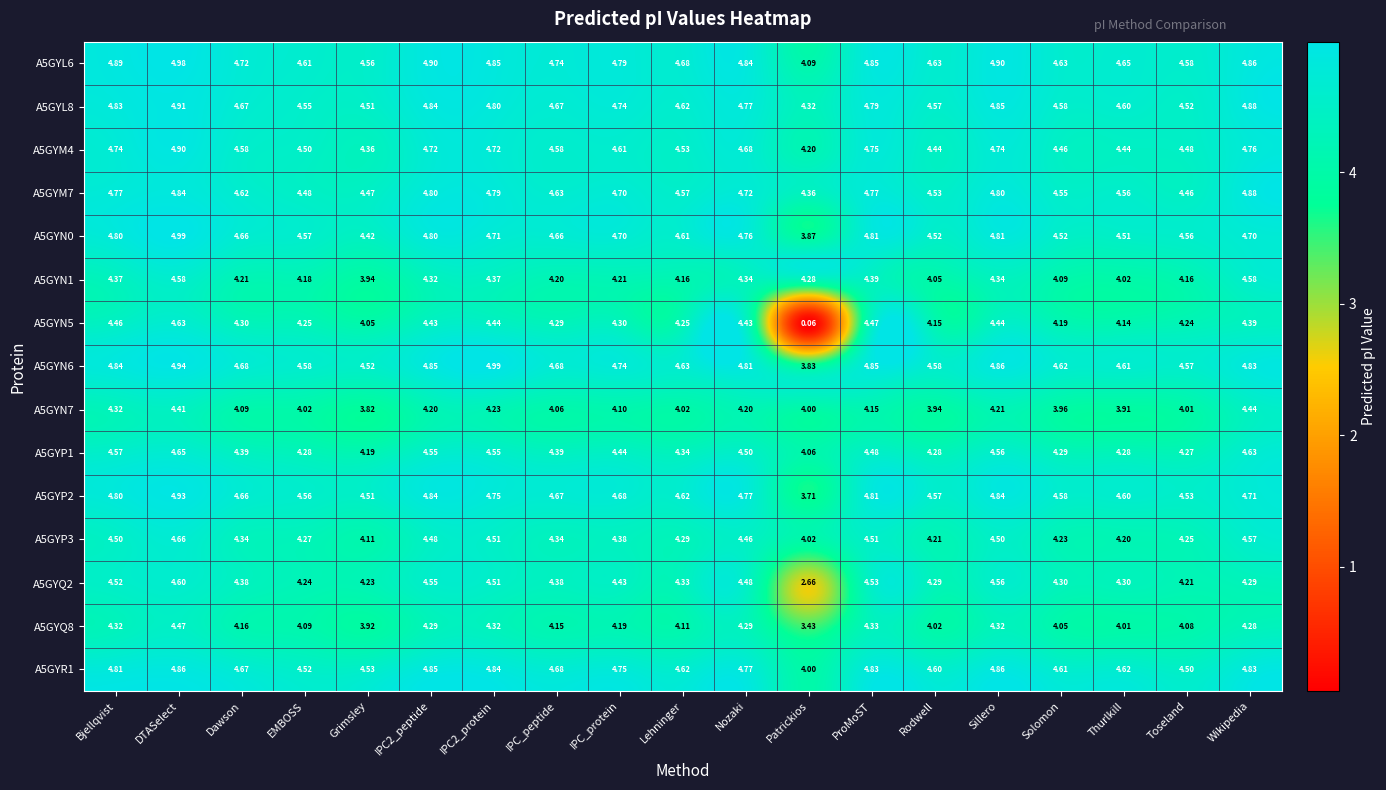

Where is A5GYP2 nearest to the value 4?

Patrickios